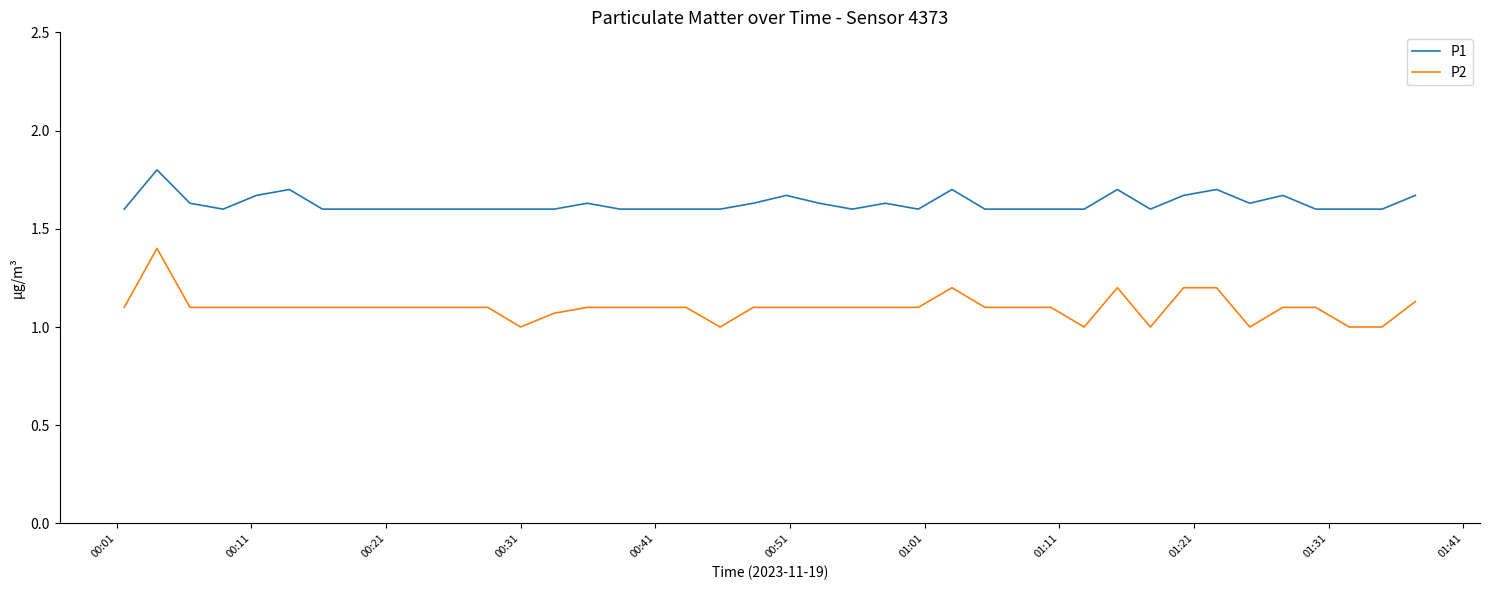

What is the highest value of the P1 series?

1.8